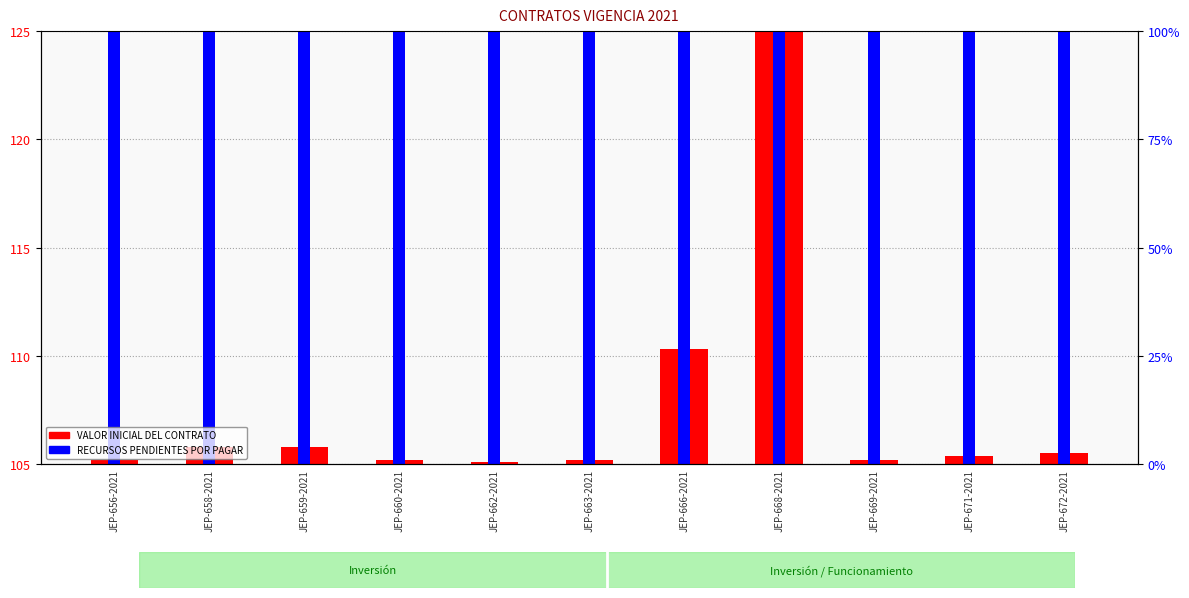

What position from the left is JEP-660-2021?

4